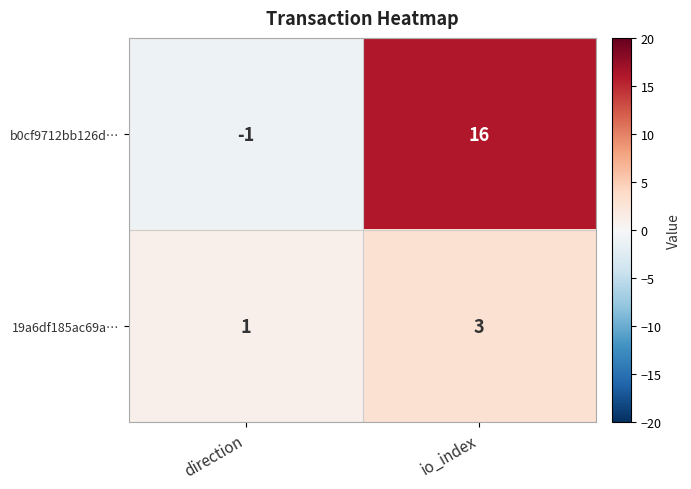

Which series has the largest range (max minus min)?

b0cf9712bb126d…